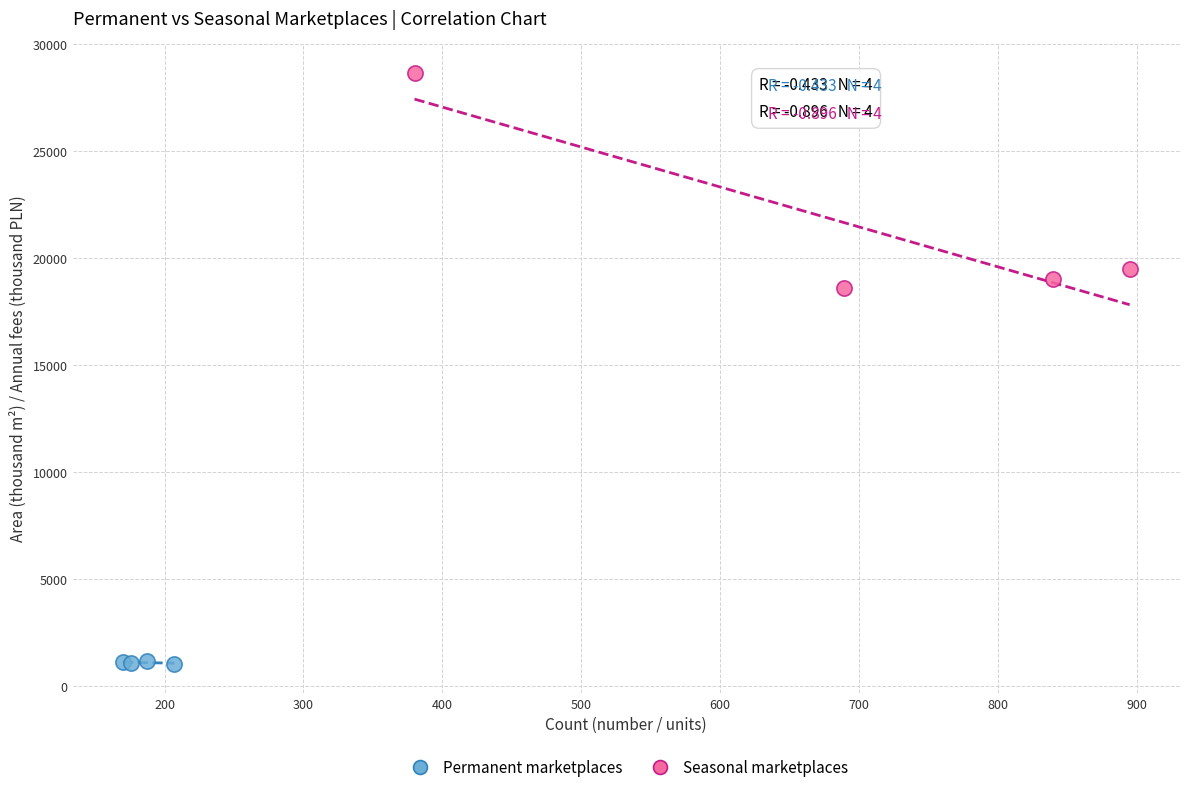

Which series has the largest Y range (max minus min)?

Seasonal marketplaces